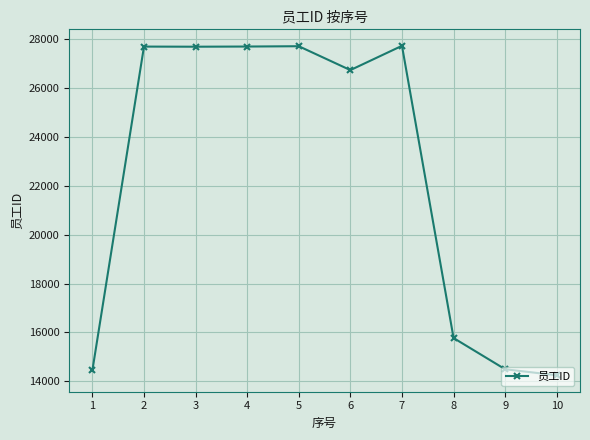

Where is the data nearest to the value 20993?

8